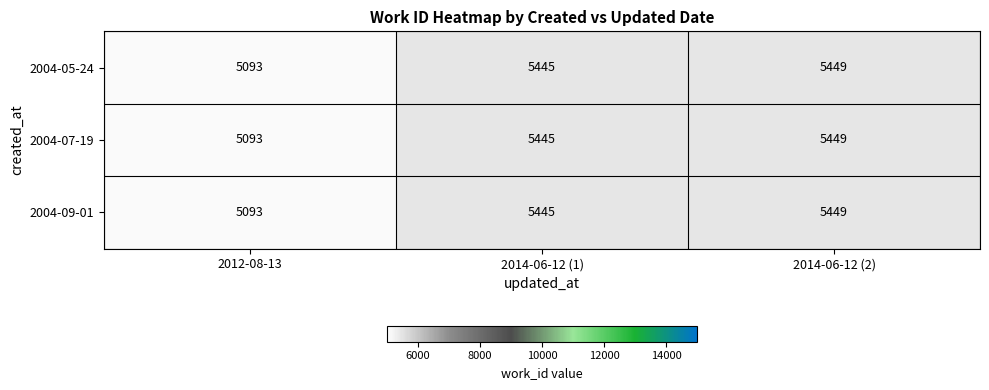

Read the 2004-05-24 value at 2014-06-12 (2), to the nearest 5.

5450